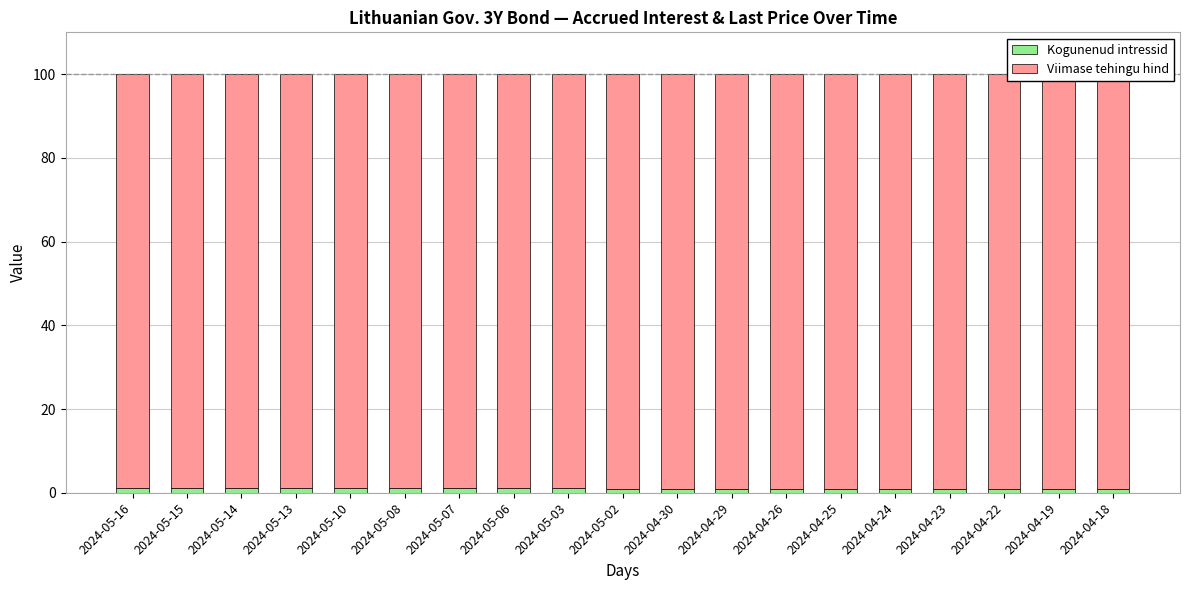

Is it true that Viimase tehingu hind equals 148.1 at 2024-05-02?

False